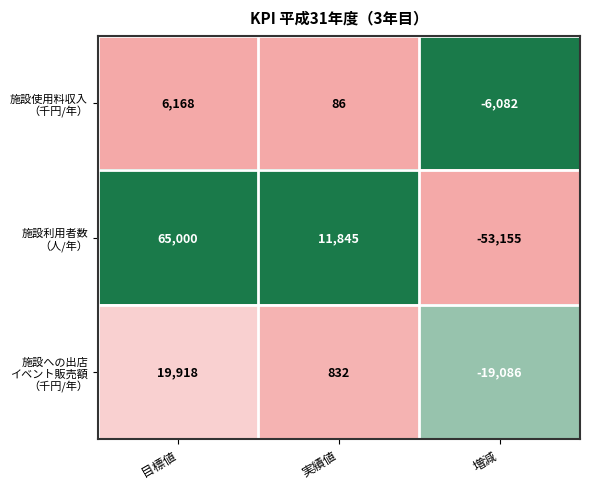

What is the maximum value shown in the chart?

65000